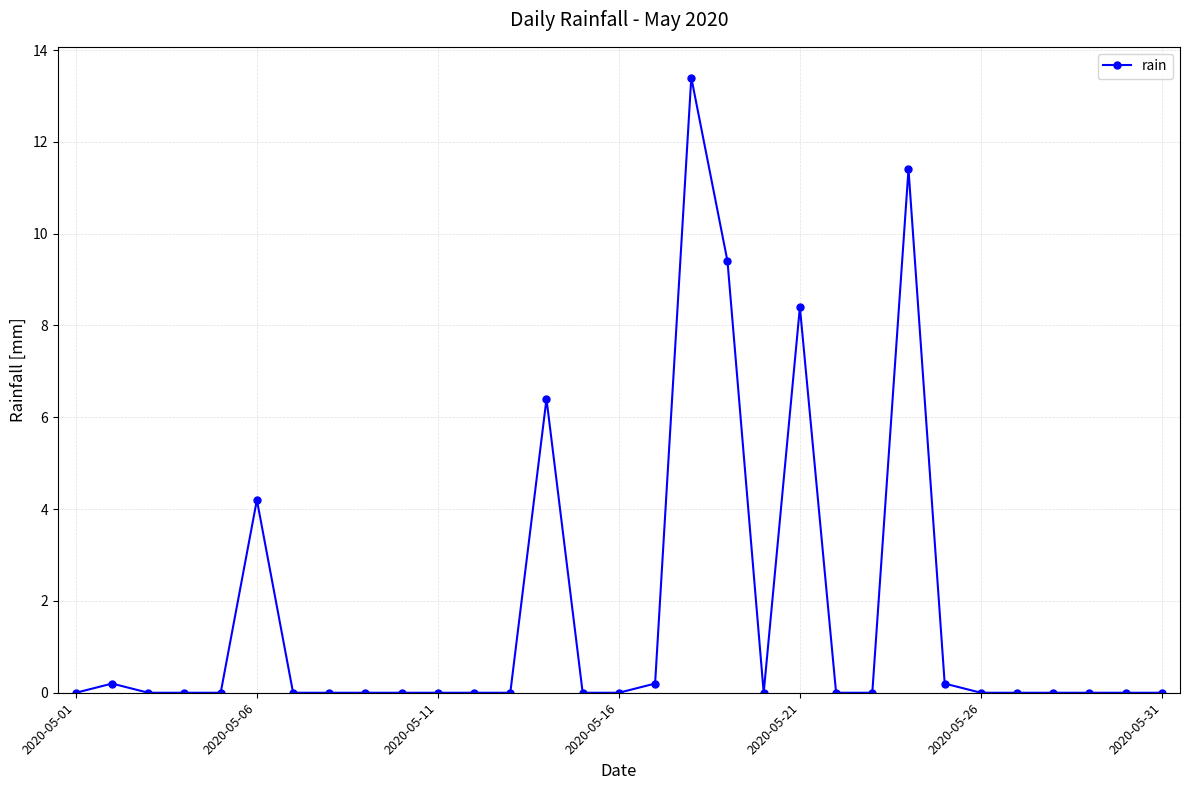

True or false: there are more than 1 points higher than both neighbors.

True